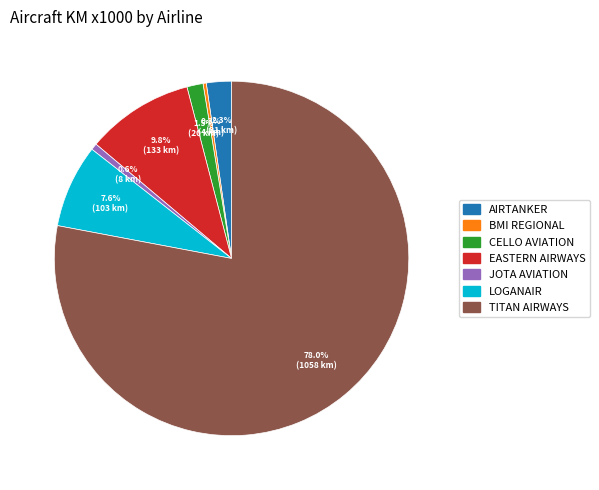

Does any single category account for the majority?

Yes